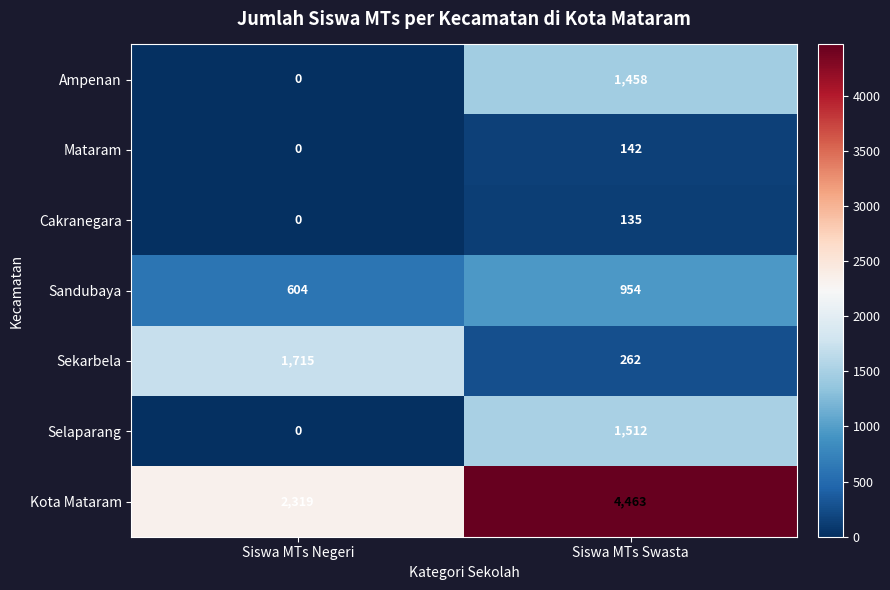

What is the total value across all series at Siswa MTs Swasta?

8926